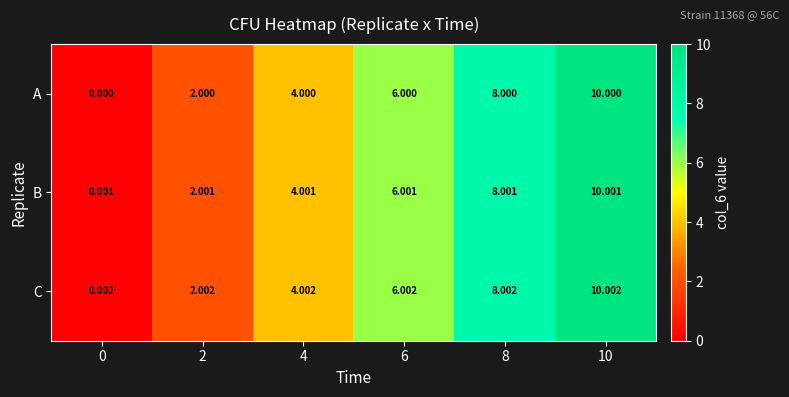

At 10, list the series in order from largest to smallest.

C, B, A